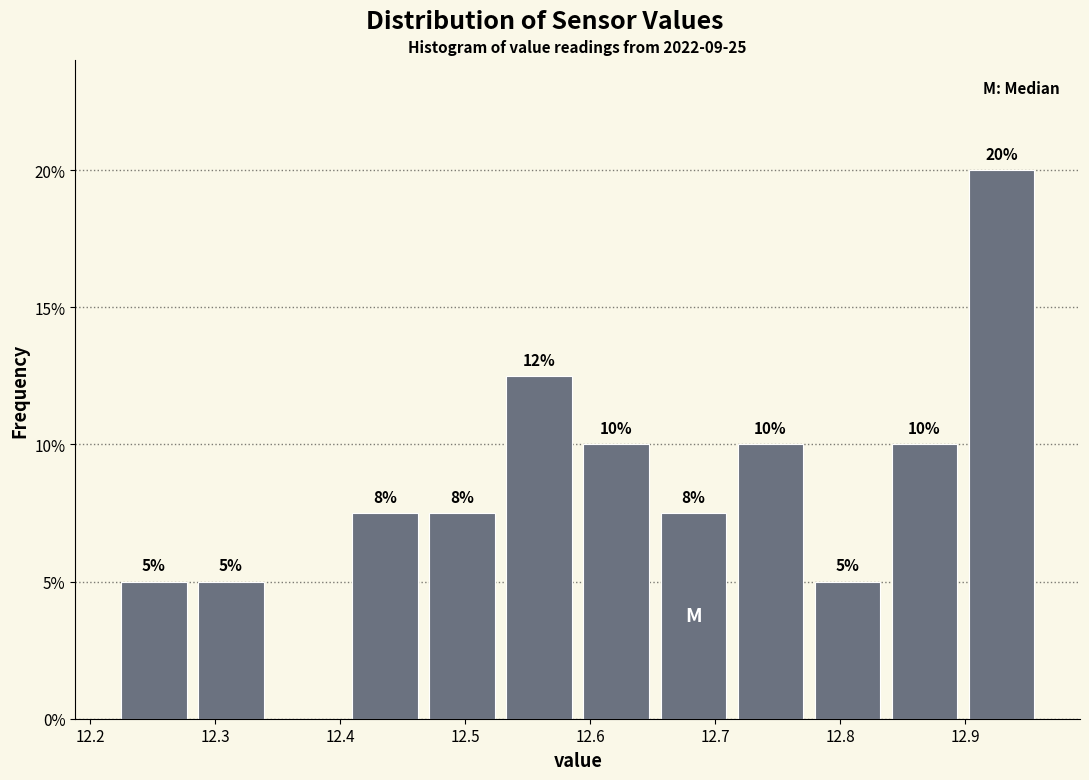

Which range on the x-axis has the tallest bar?

12.90 to 12.96